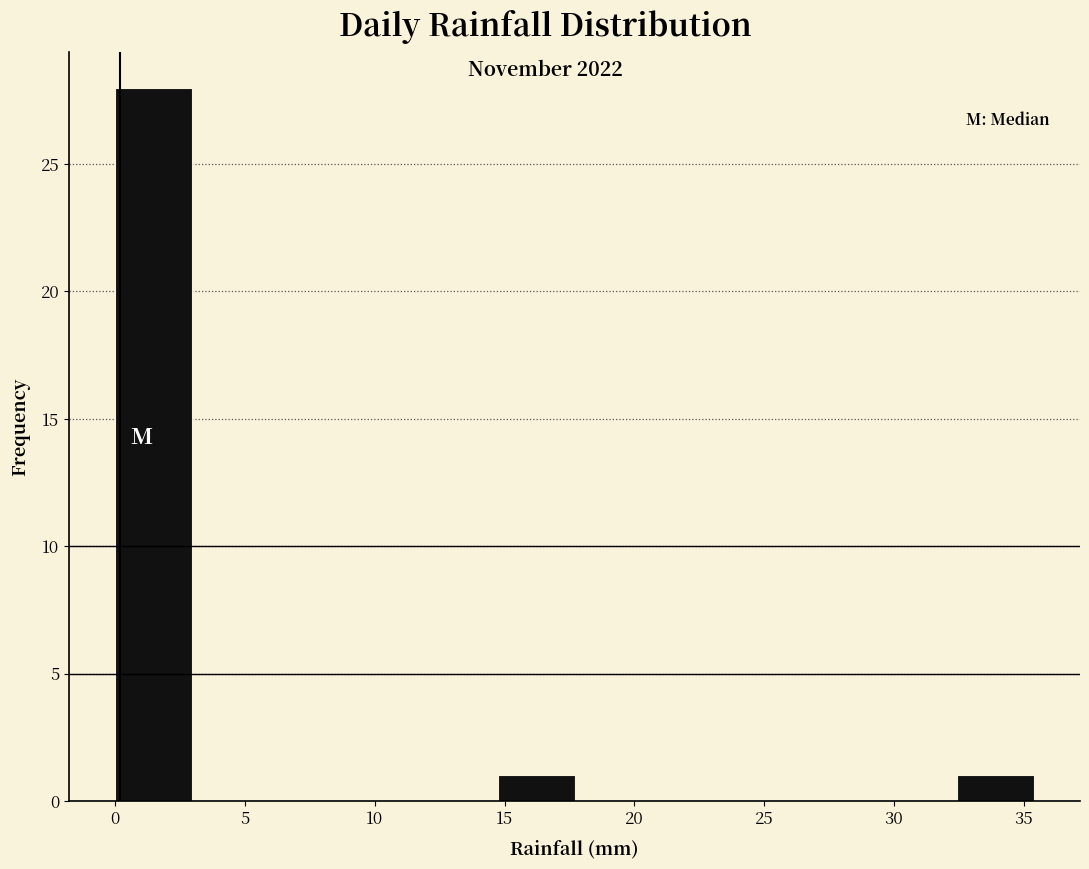

What is the height of the bar covering 0.00 to 2.95 on the x-axis? Neither the bar edges nor the heights are printed on the chart, so give them approximately, as read against the axes.

28